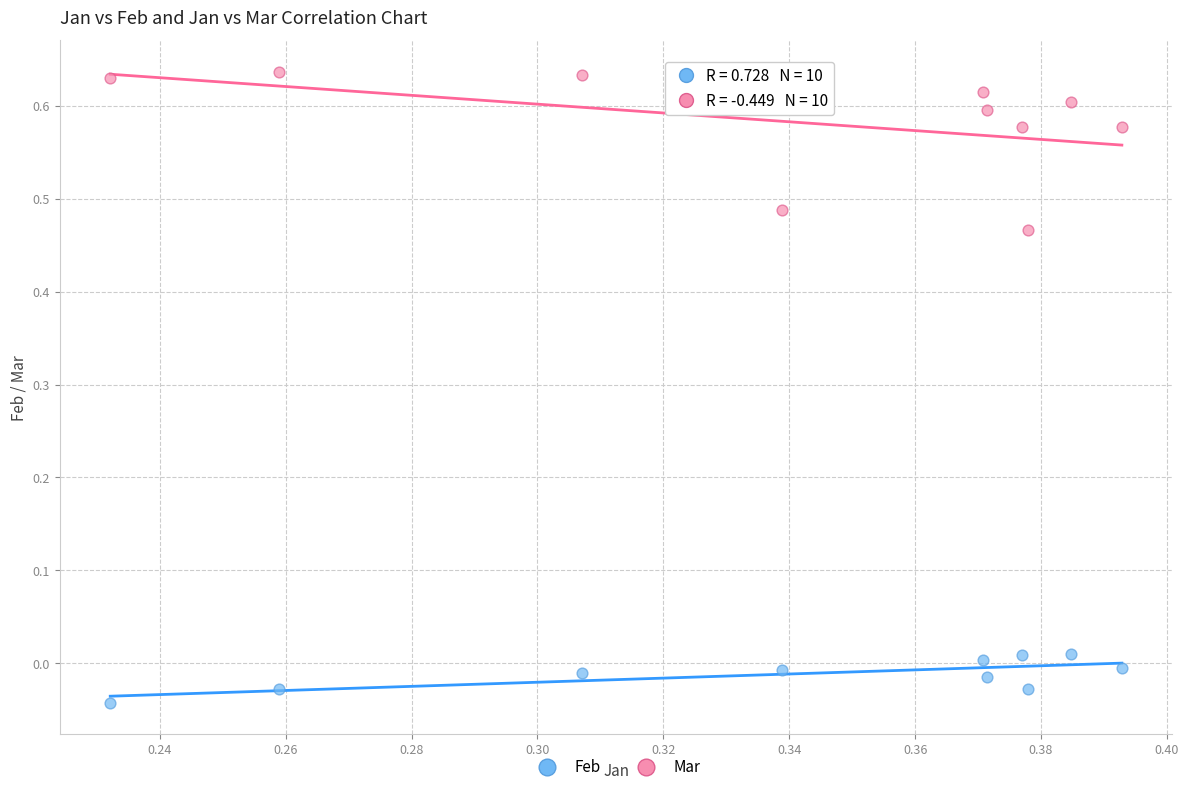

What are all the series names shown in the legend?

Feb, Mar